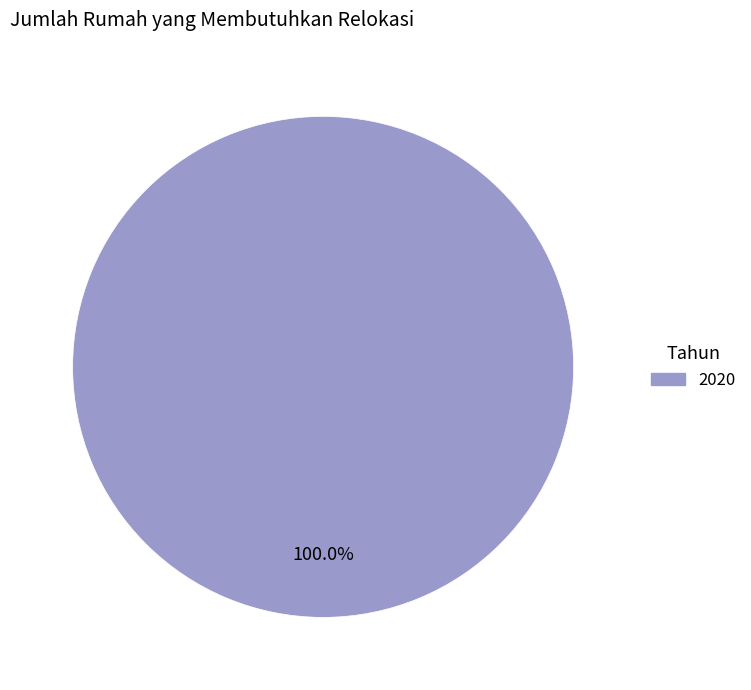

Does any single category account for the majority?

Yes